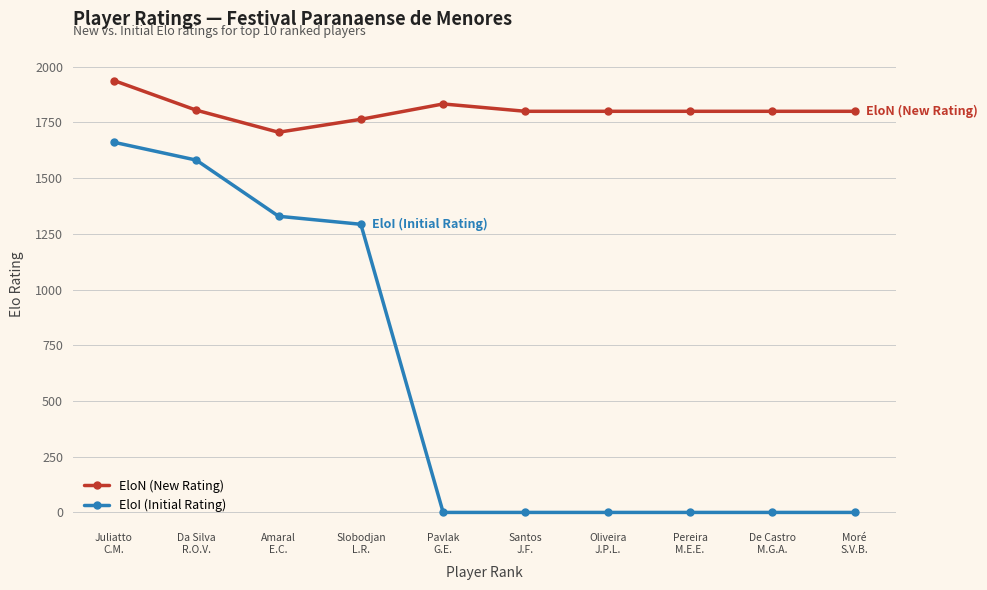

What is the spread (max minus min) of values at Slobodjan
L.R.?

471